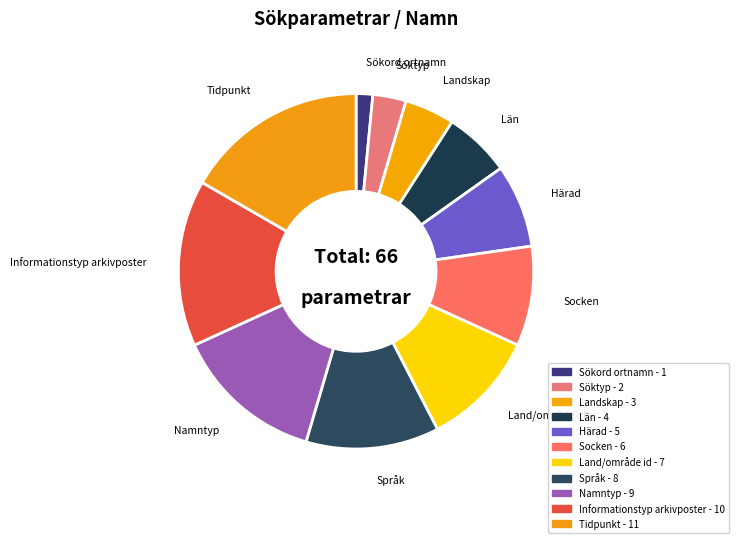

Which slice is the smallest?

Sökord ortnamn